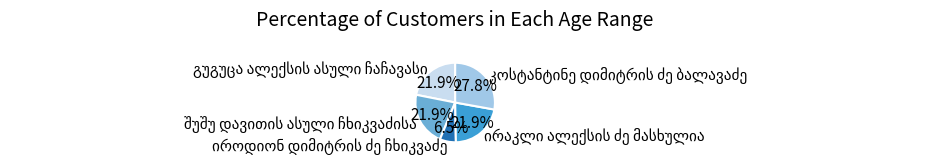

To the nearest percent, what is the average slice percentage?

20%